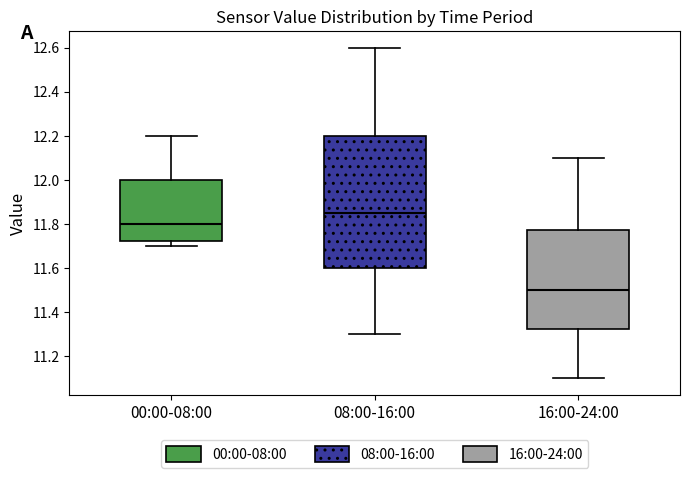

Which box has the lowest median line?

16:00-24:00